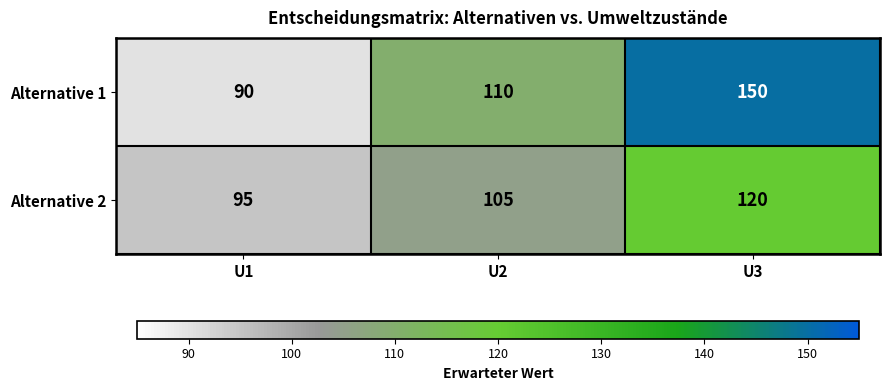

Which category has the lowest value in the Alternative 2 series?

U1